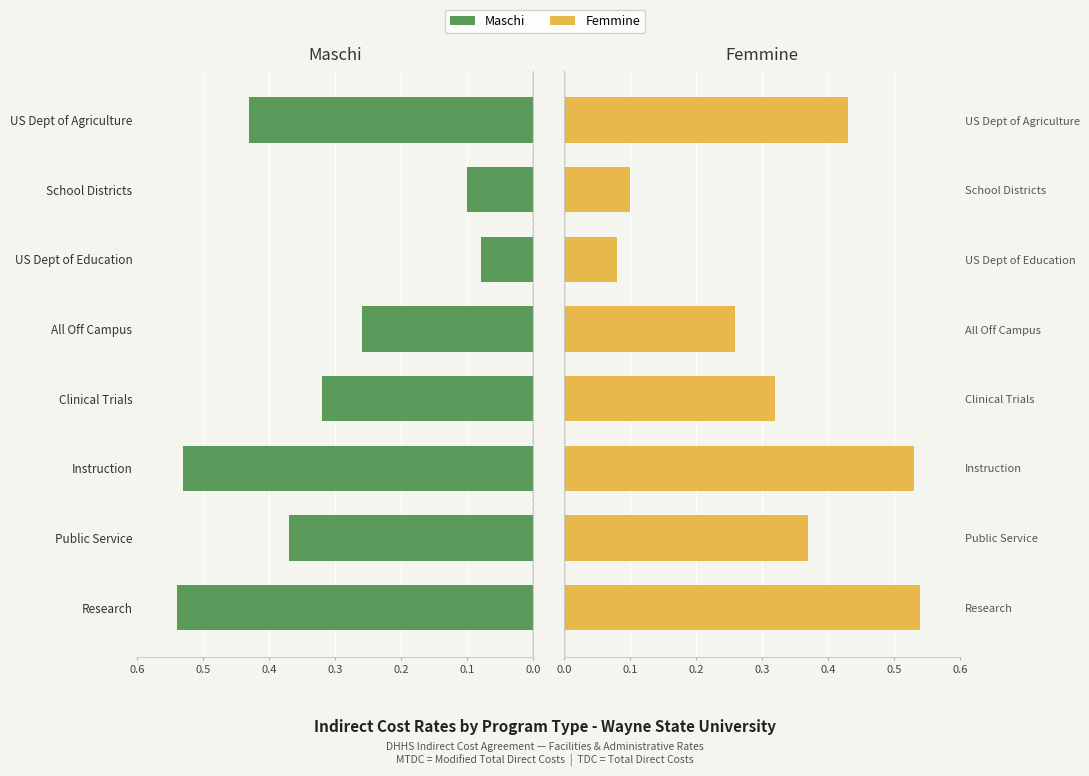

Rank the series at Clinical Trials from lowest to highest value.

Maschi, Femmine